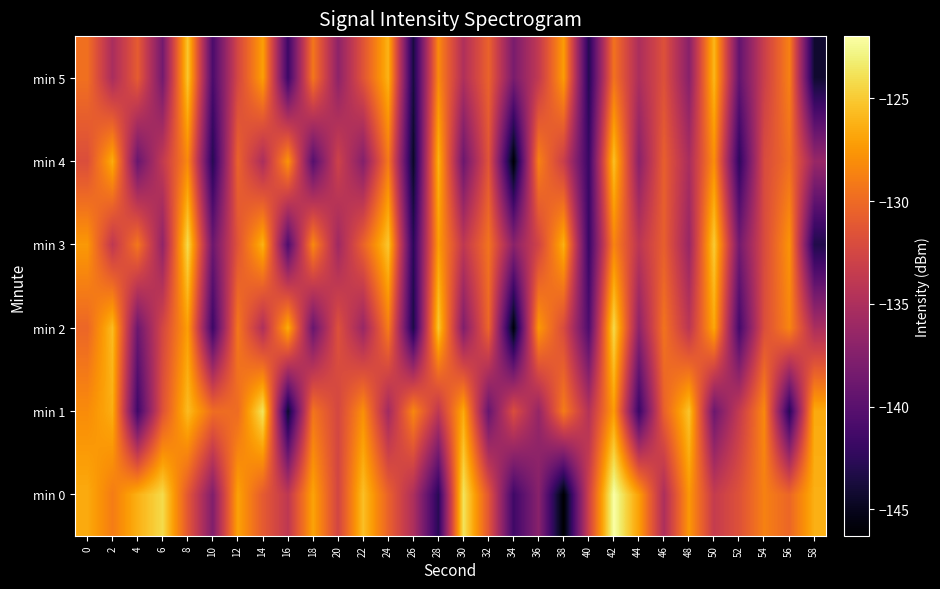

What is the smallest value displayed?

-146.3